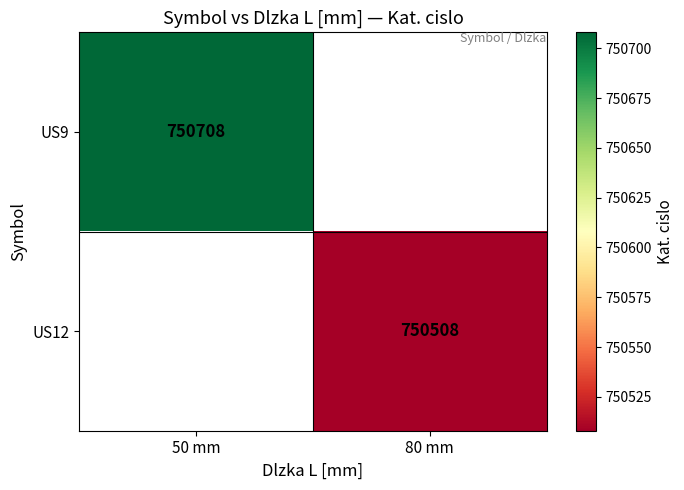

Is the value of US12 at 80 mm greater than the value of US9 at 50 mm?

No